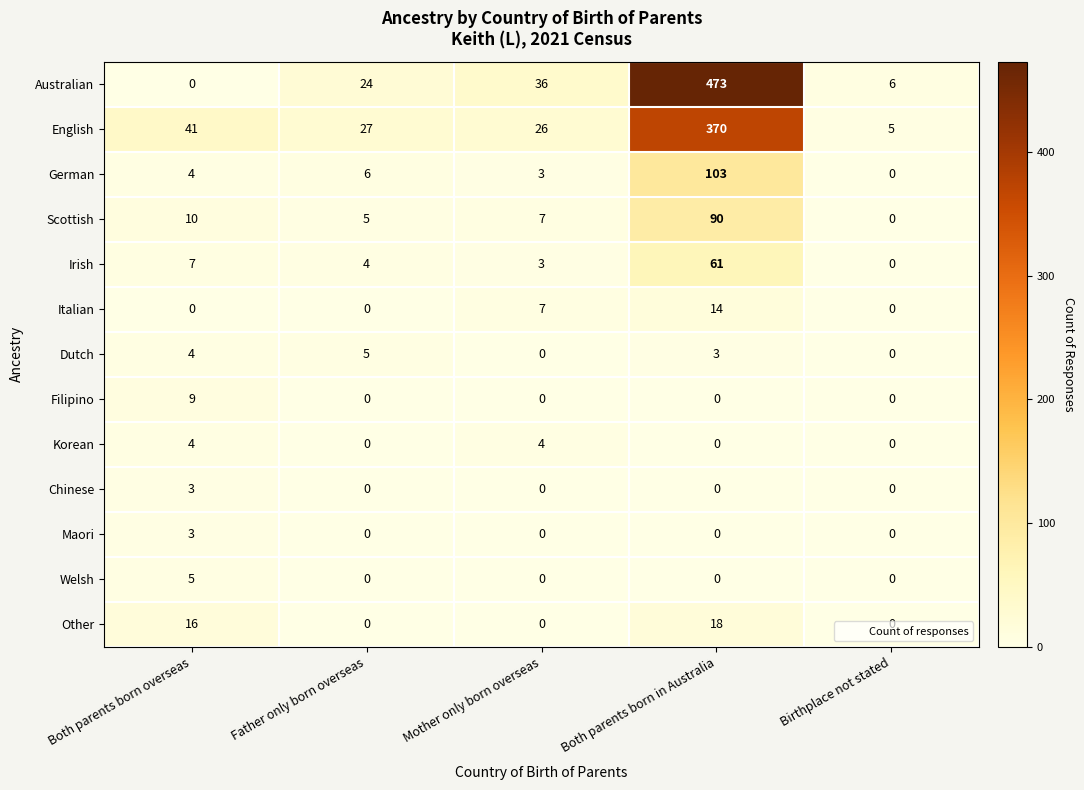

How many distinct data groups are displayed?

13